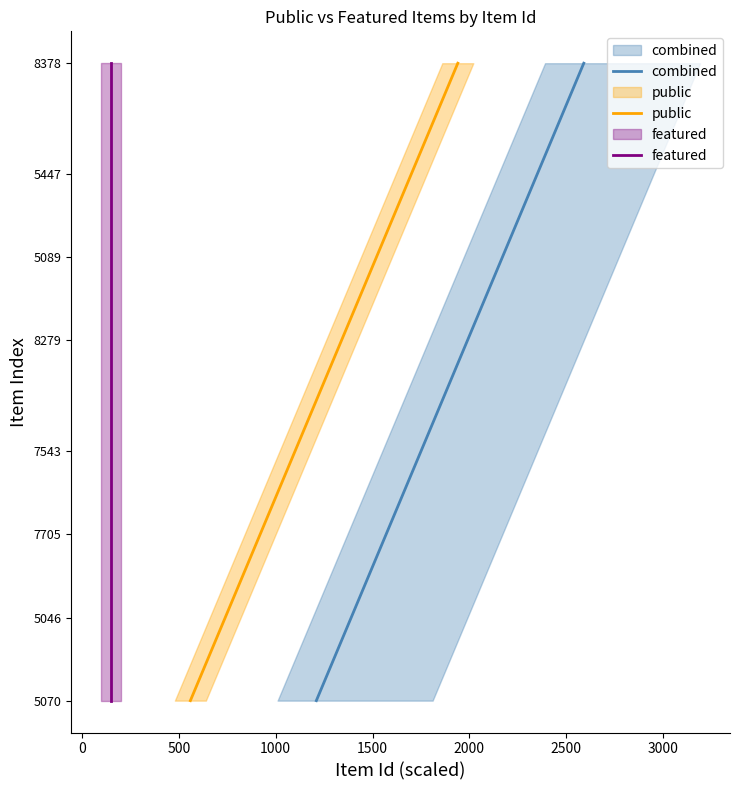

Is this an area chart (filled region under the line)?

No